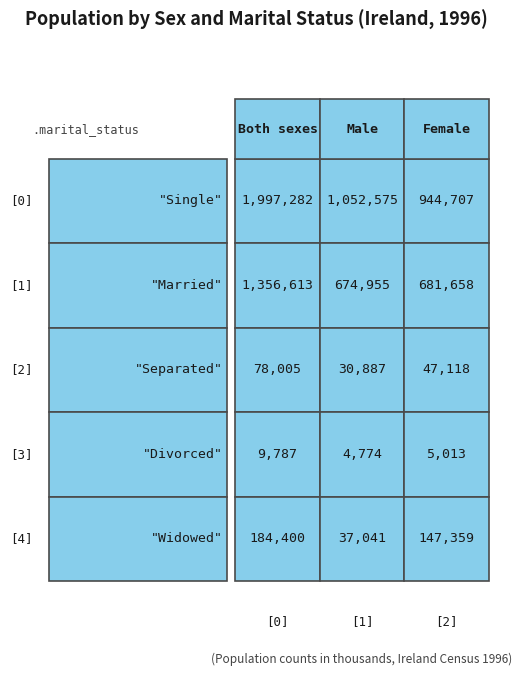

What is the sum of all Separated values?

156010